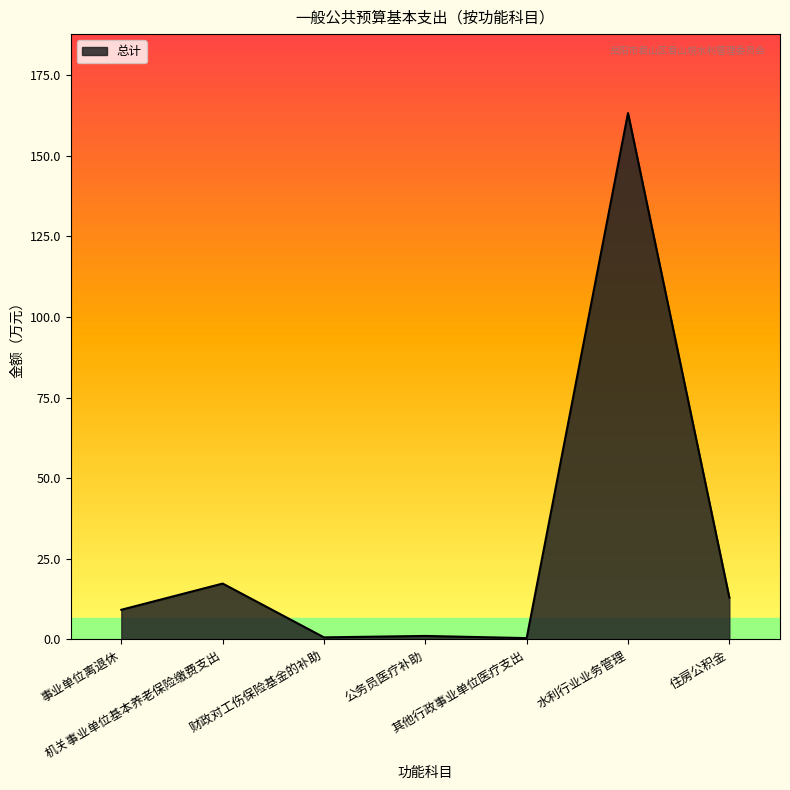

Does the chart have visible grid lines?

No